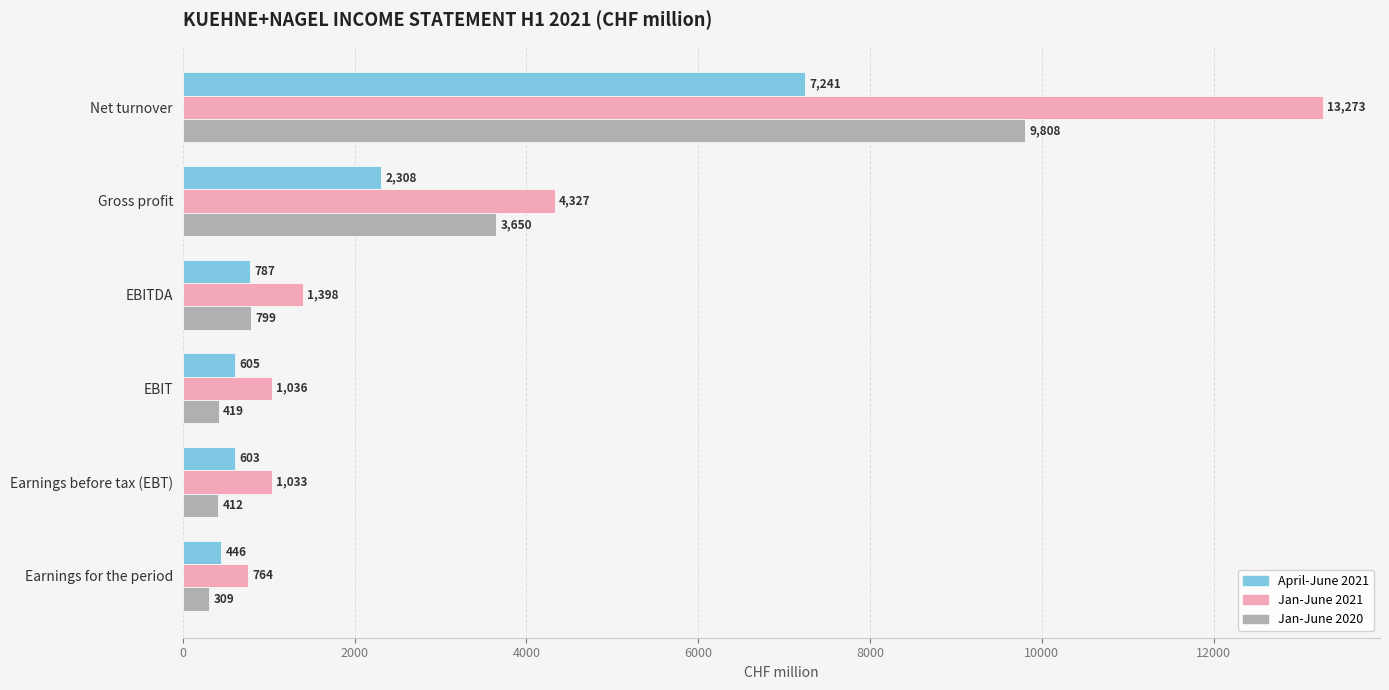

At which label is April-June 2021 closest to 3843?

Gross profit